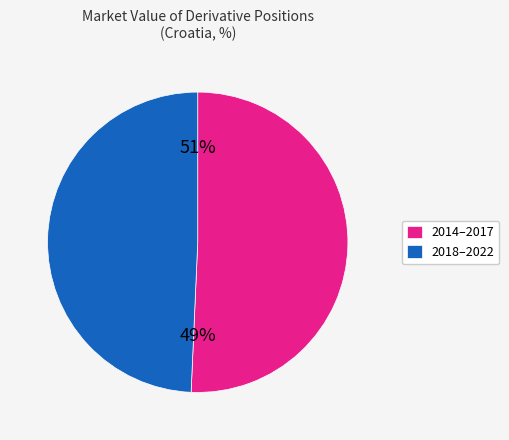

The 2014–2017 slice represents 58% of the pie. True or false?

False